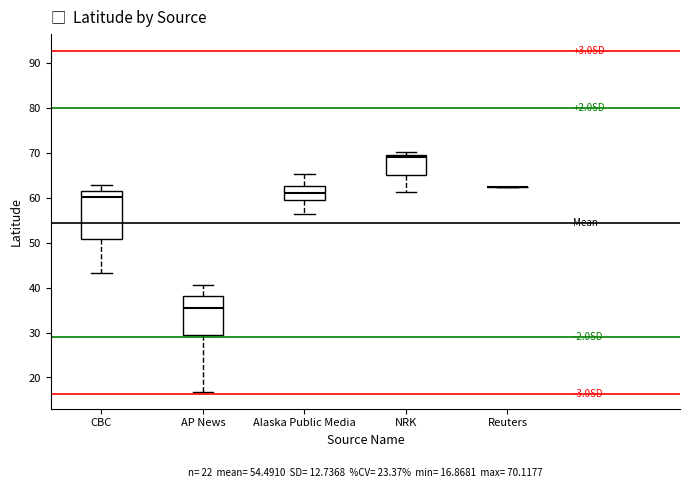

Which box is the tallest, from its lower edge to its upper edge?

CBC